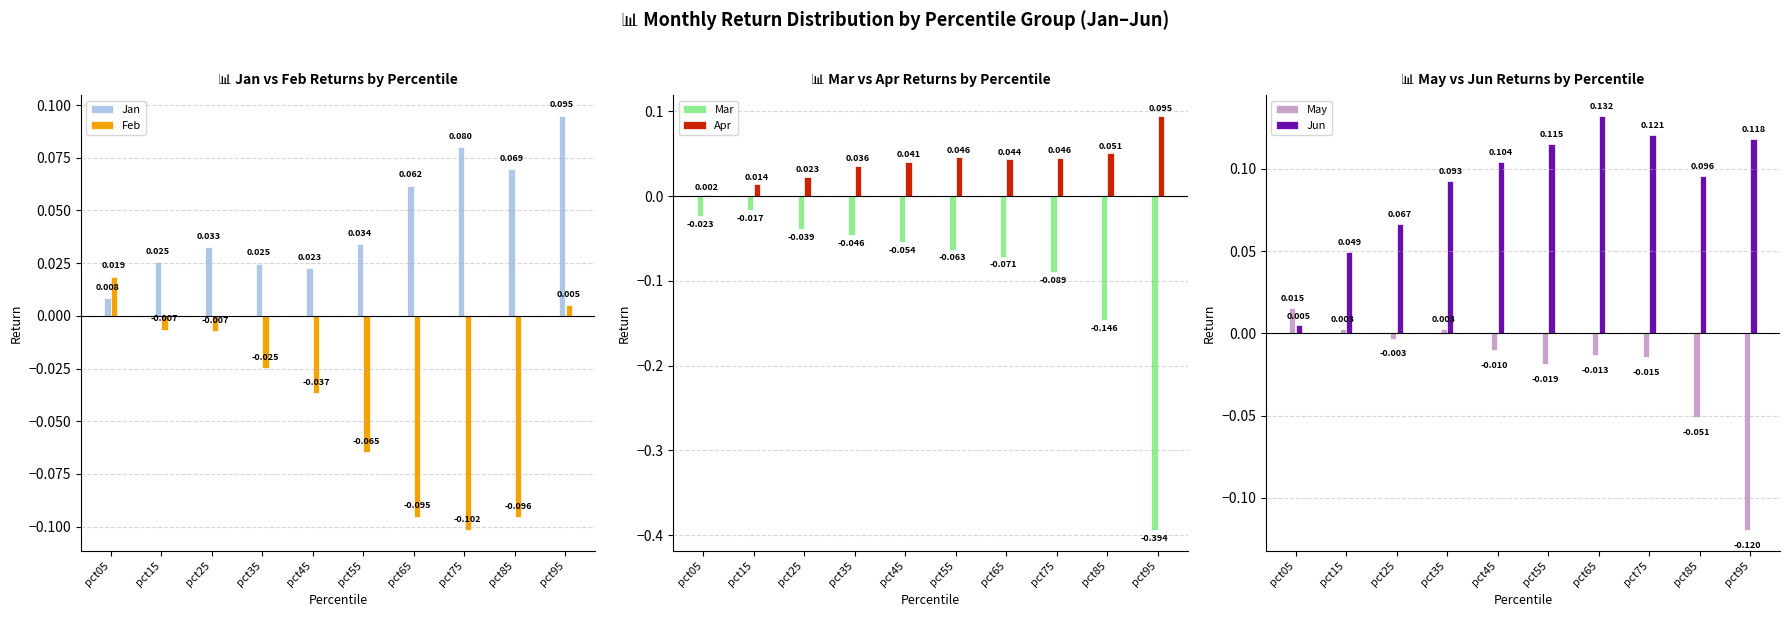

Rank the series at pct85 from lowest to highest value.

Mar, Feb, May, Apr, Jan, Jun